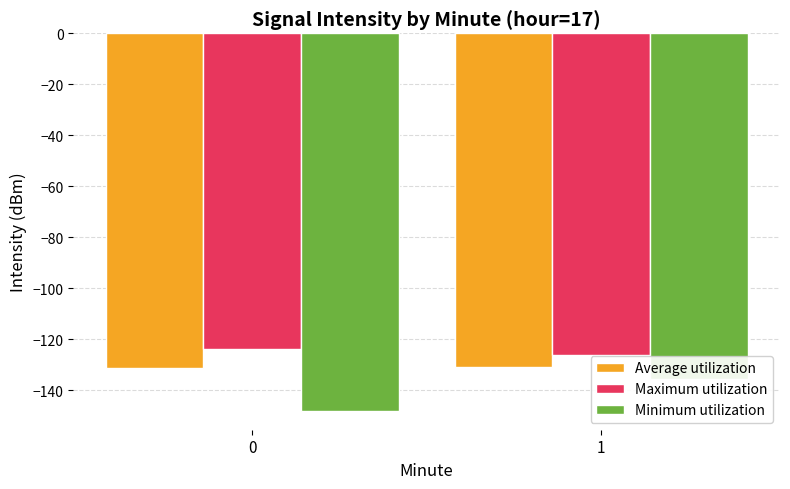

At which category is the sum across all series the highest?

1